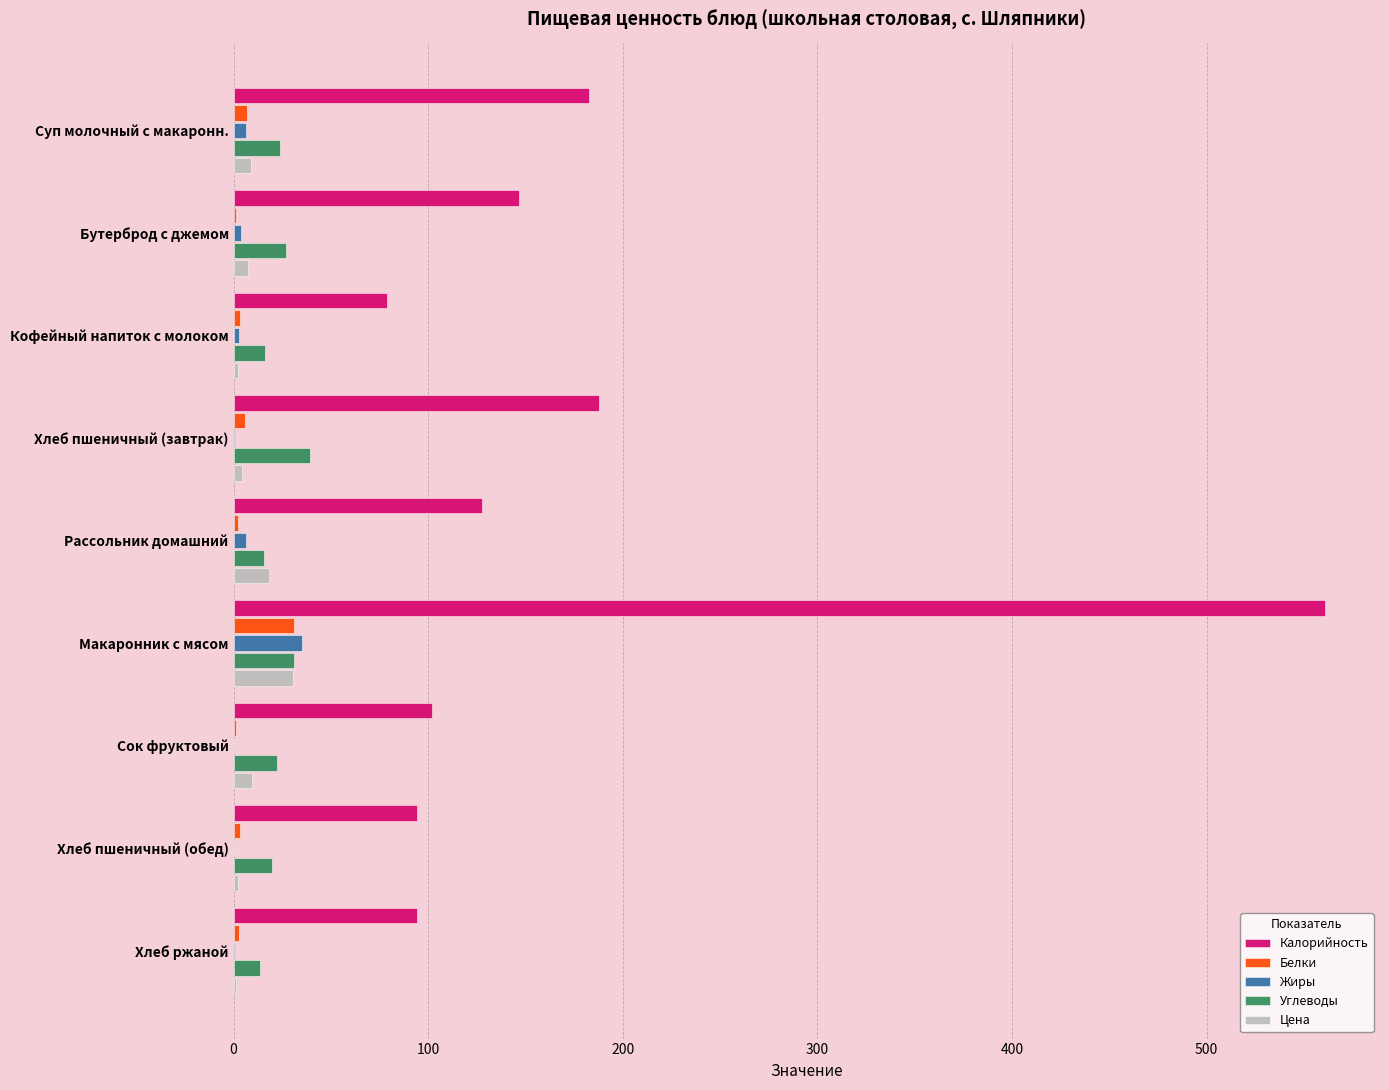

Which series changed the most between Кофейный напиток с молоком and Хлеб пшеничный (завтрак)?

Калорийность